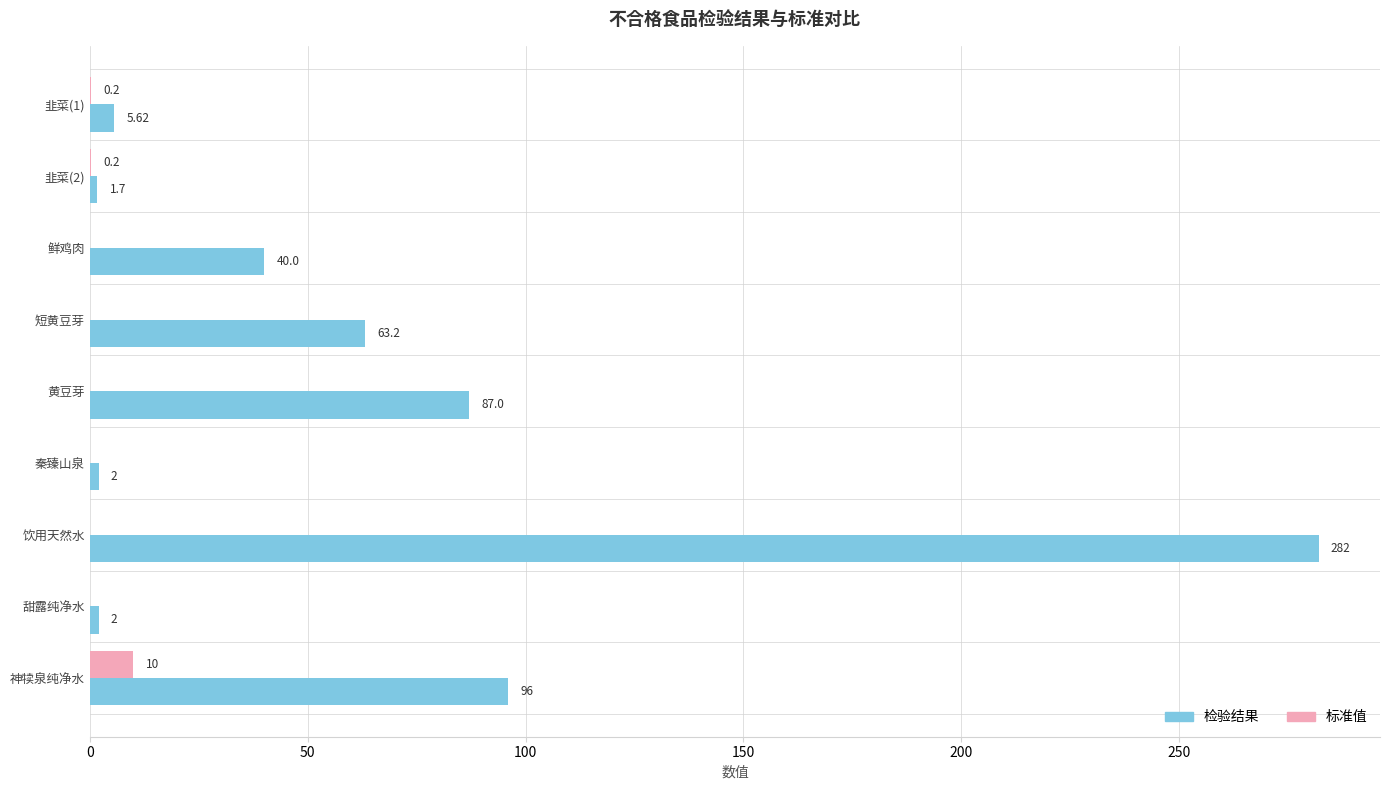

Is the value of 标准值 at 饮用天然水 greater than the value of 检验结果 at 韭菜(1)?

No